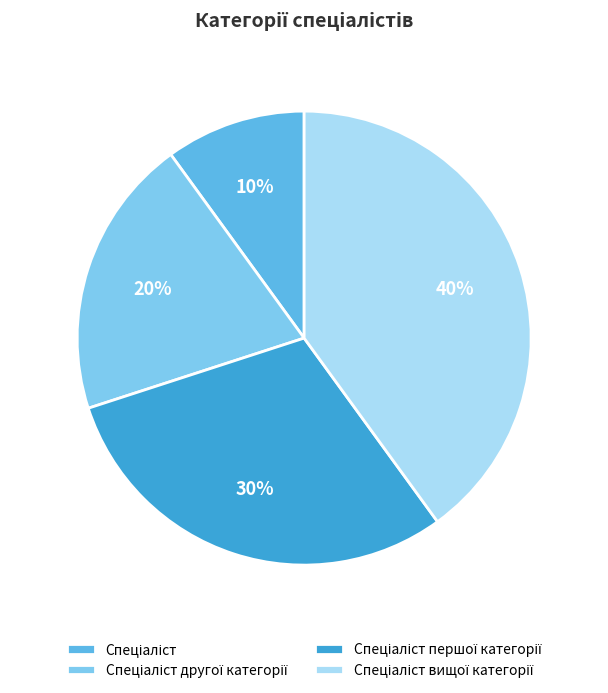

To the nearest percent, what is the difference between the largest and smallest slice percentages?

30%